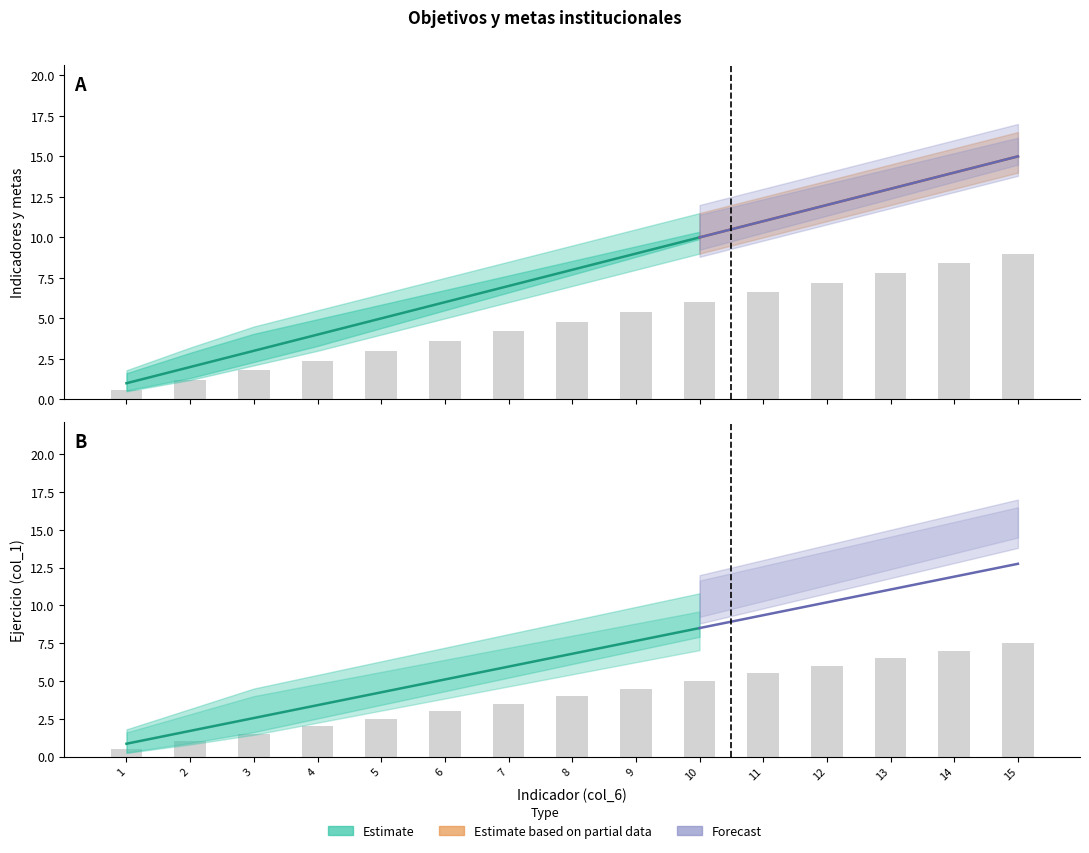

How many groups of bars are there?

15